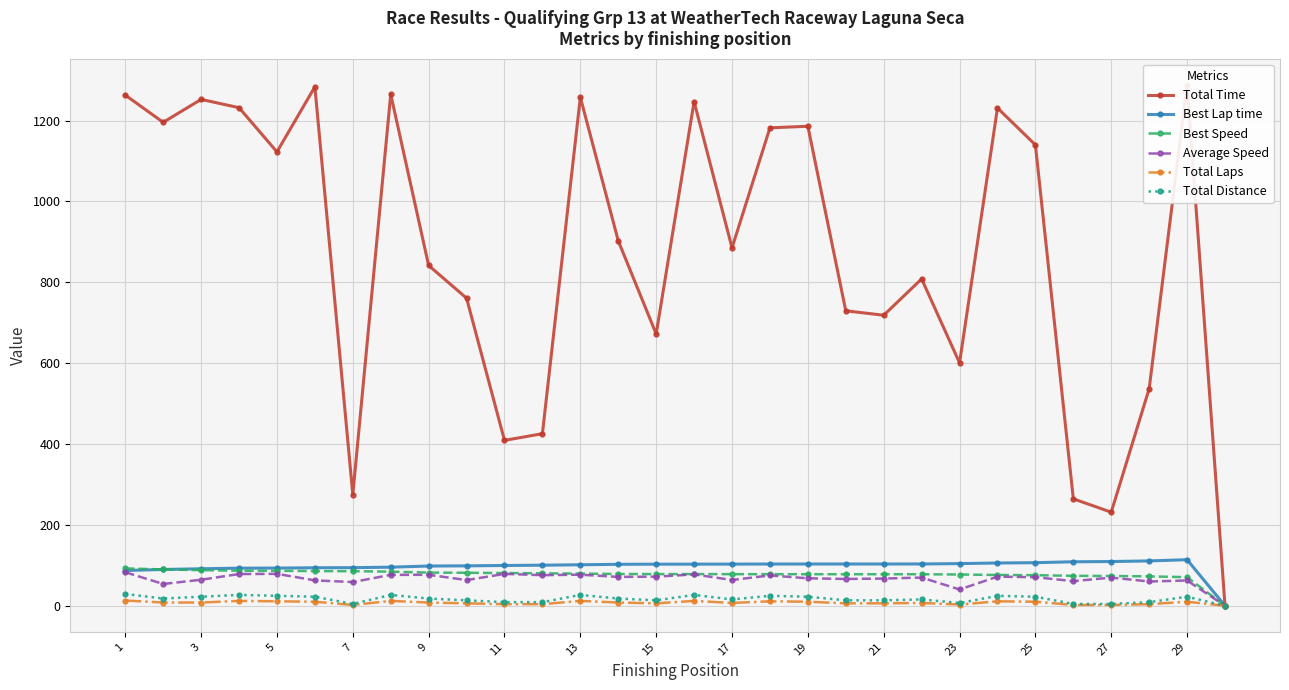

How many positive values does the Best Lap time series have?

29